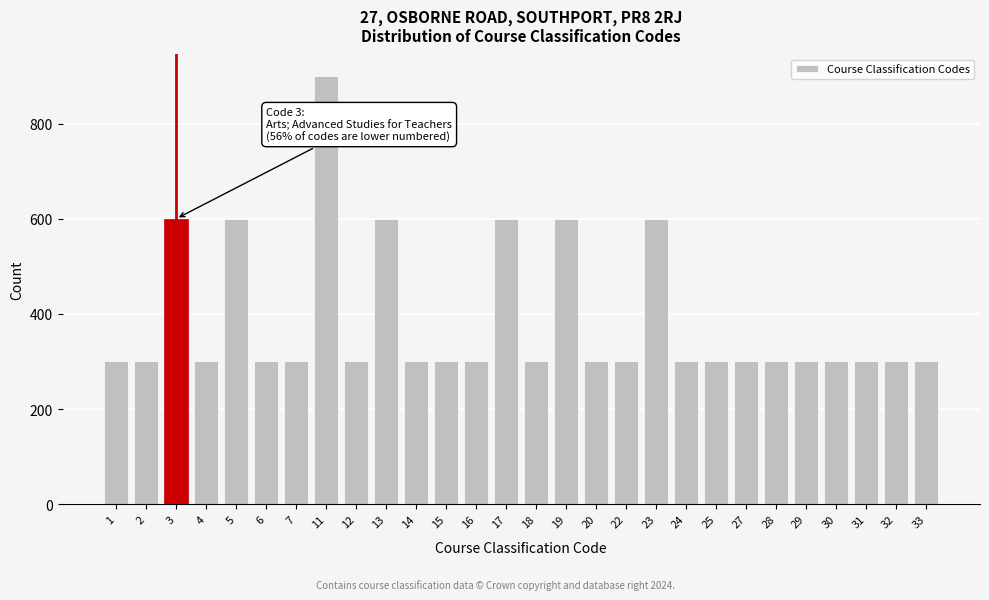

Reading right to left, transcribe all the data shown in this chart.

300	300	300	300	300	300	300	300	300	600	300	300	600	300	600	300	300	300	600	300	900	300	300	600	300	600	300	300